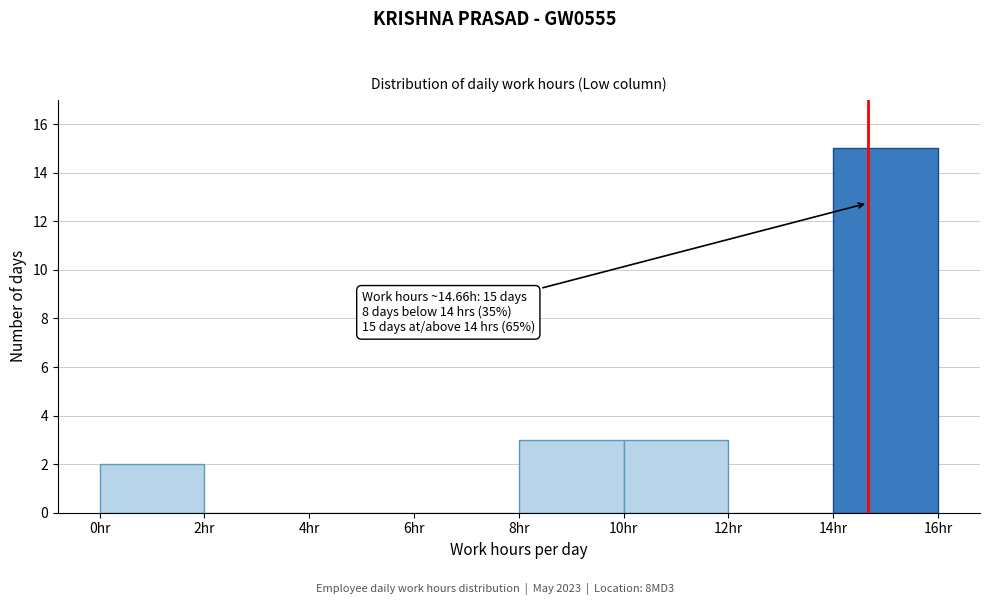

Which range on the x-axis has the tallest bar?

14 to 16